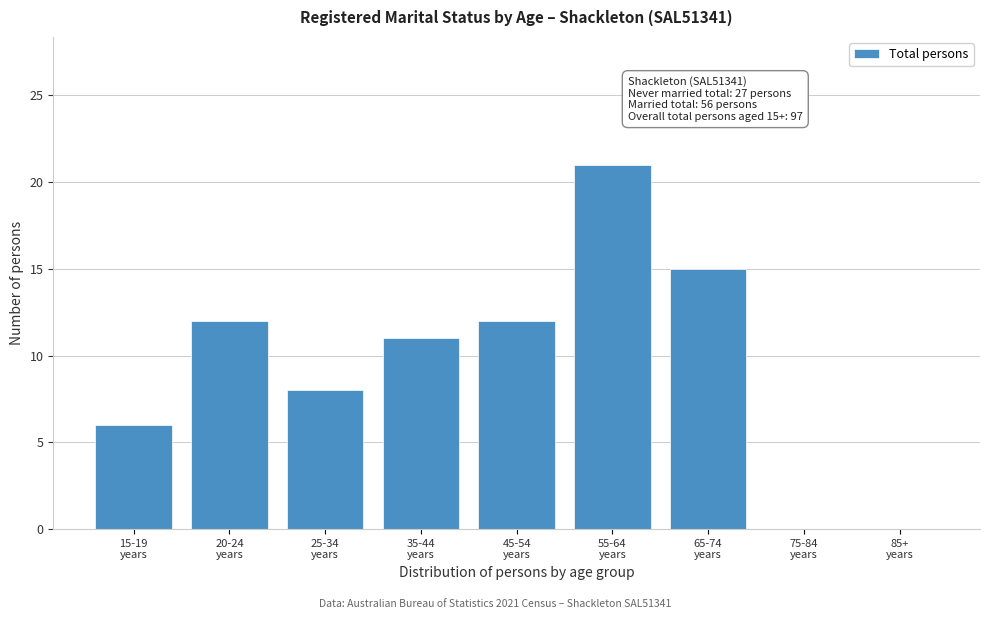

What is the maximum value shown in the chart?

21